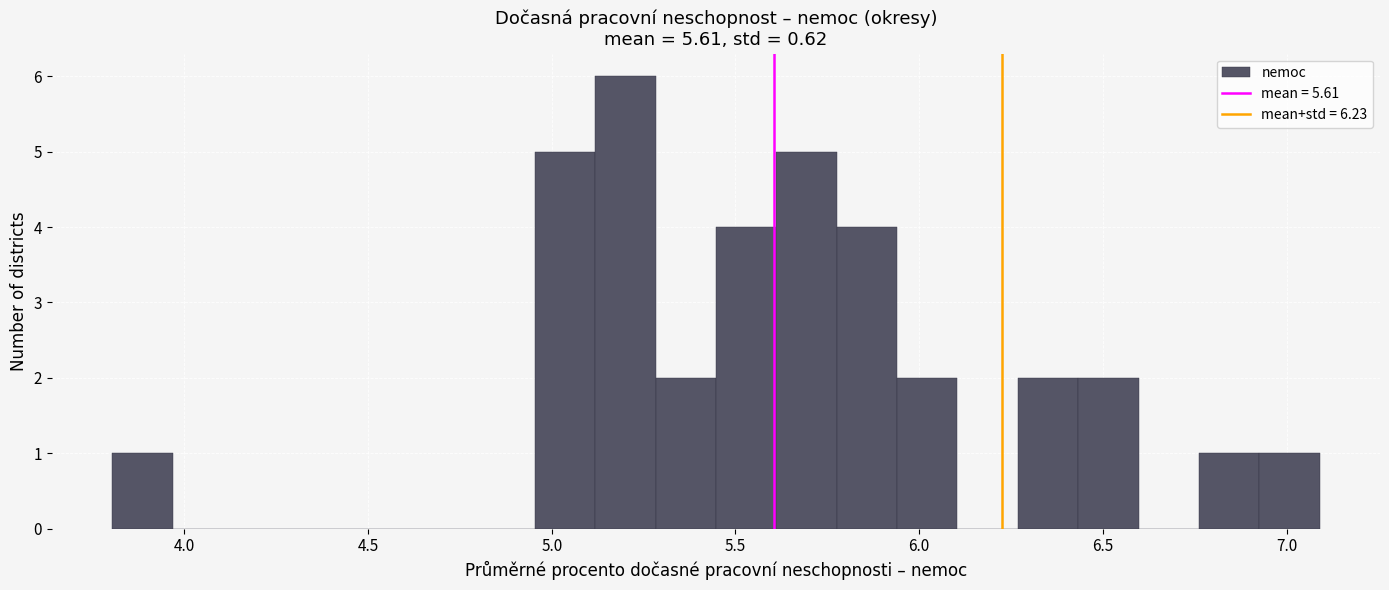

Around what value on the x-axis is the tallest bar? Give the approximate position of its centre, as read against the axis.

5.20